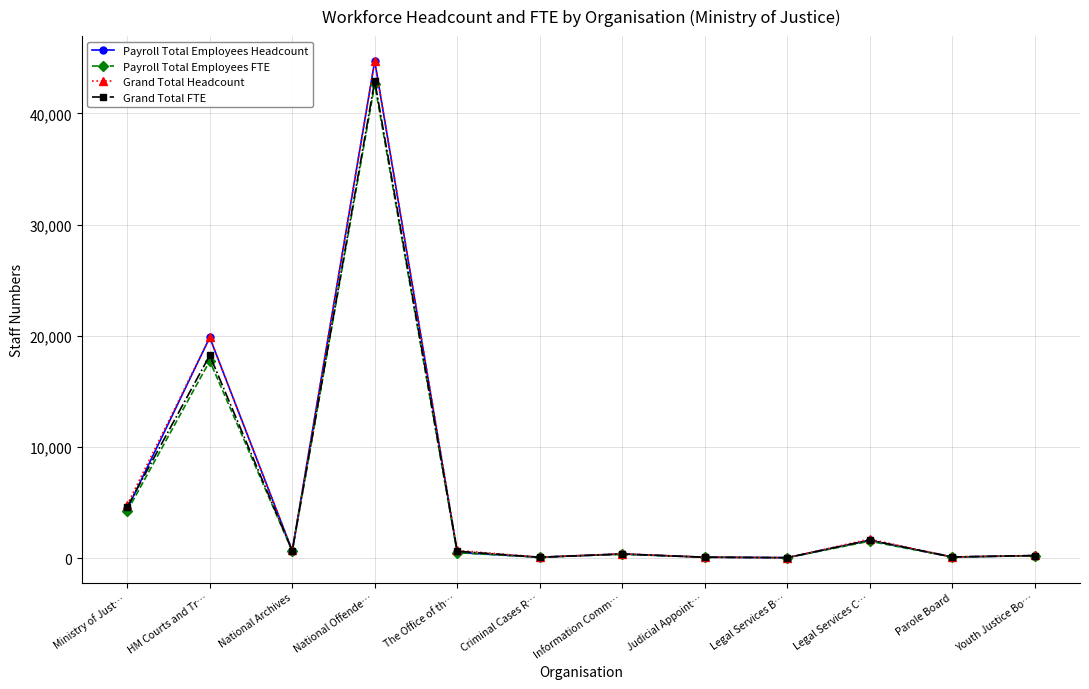

Where do Grand Total FTE and Payroll Total Employees Headcount first cross each other?

Ministry of Just… and HM Courts and Tr…